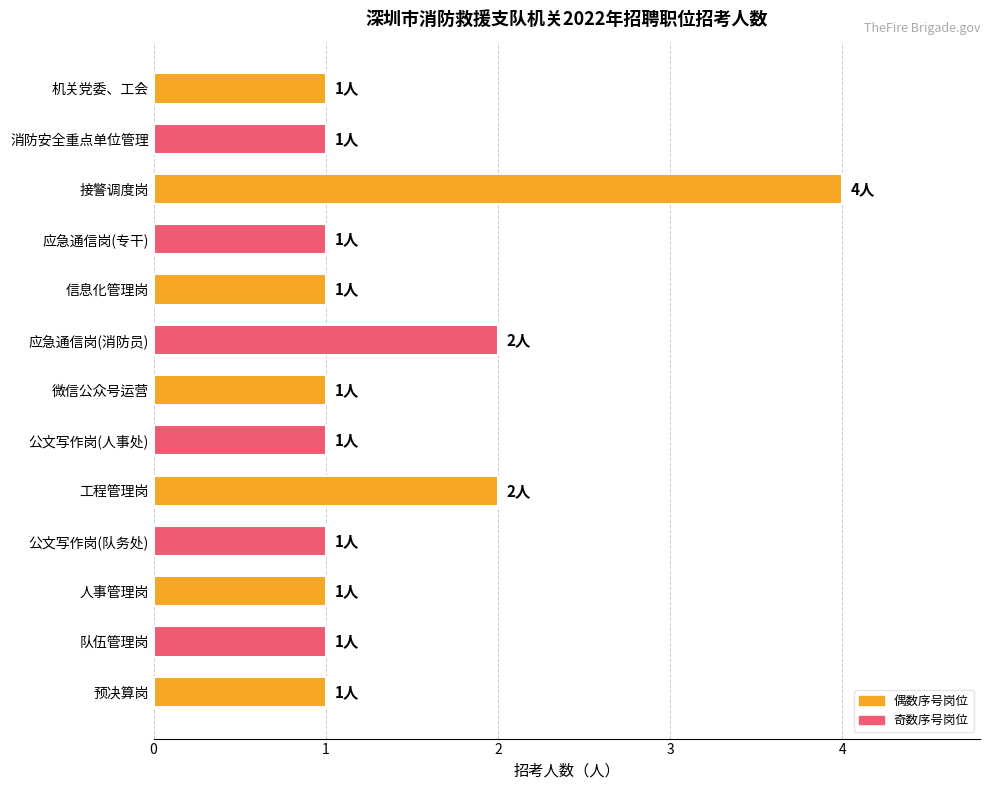

Is it true that the value at 工程管理岗 is 3?

False